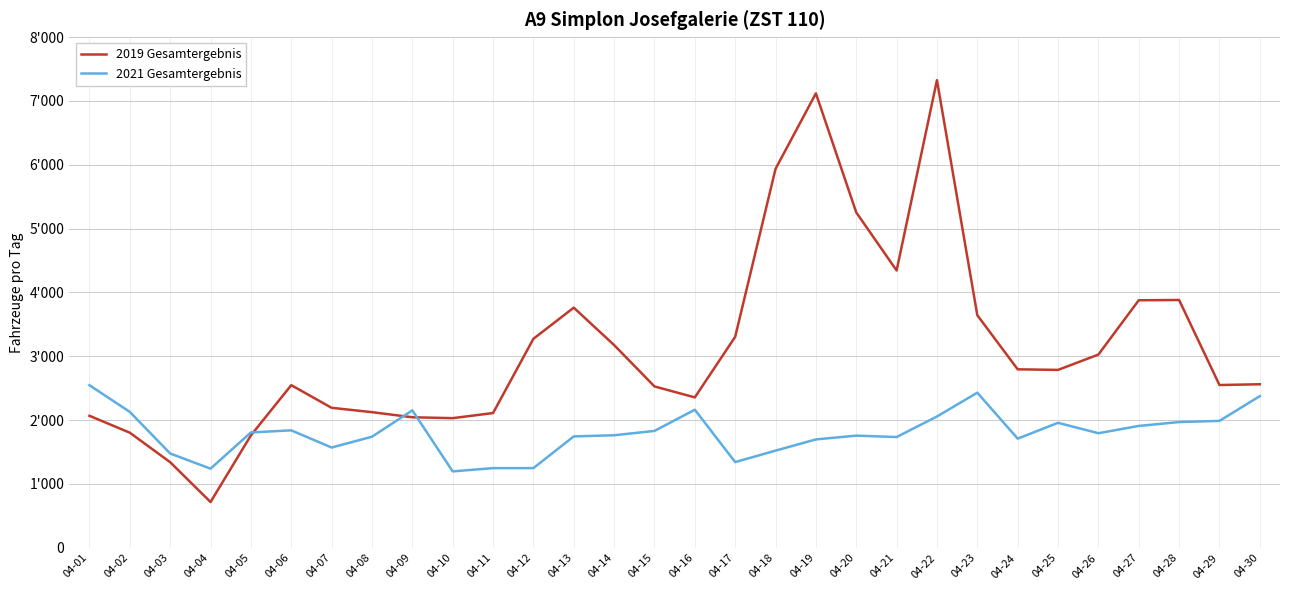

What is the sum of all 2019 Gesamtergebnis values?

94218